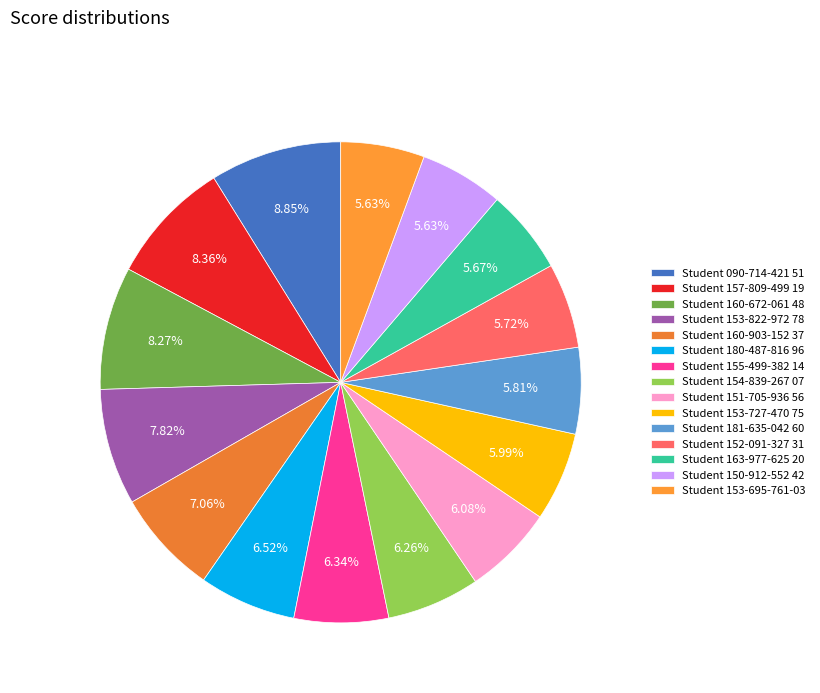

How many segments does this pie chart have?

15